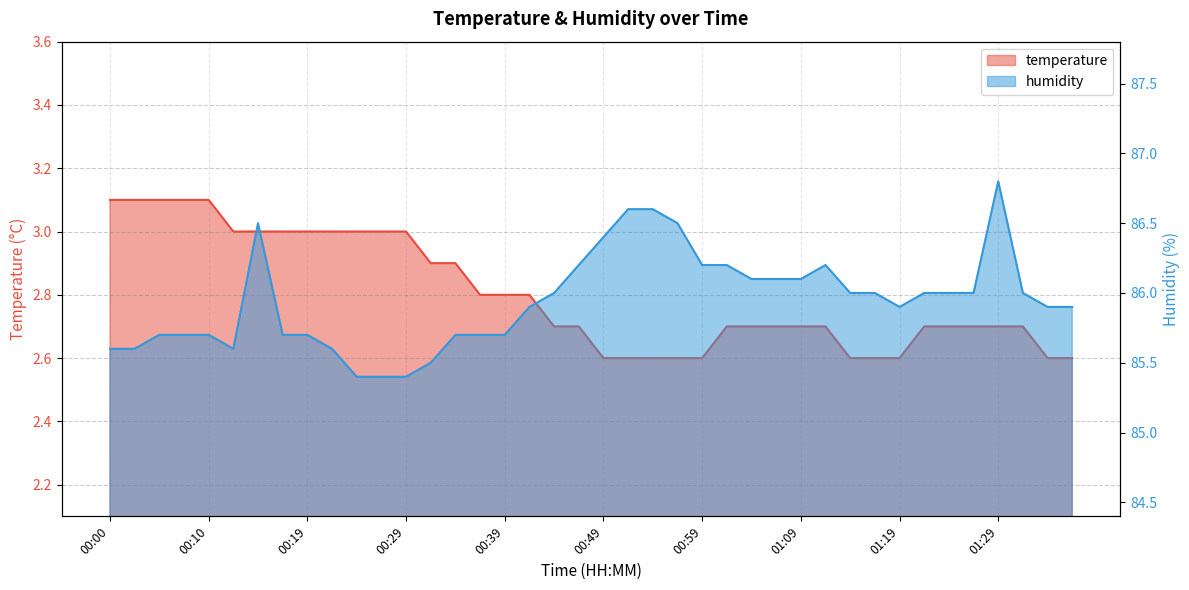

How many lines are shown in the chart?

2